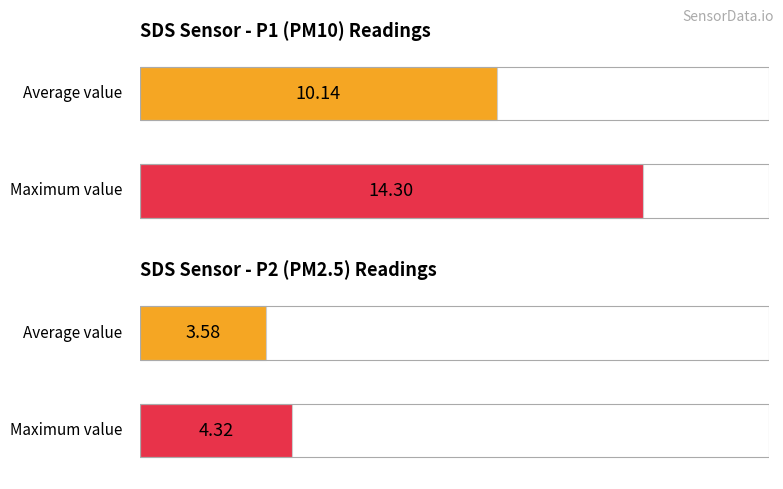

Is the value of SDS_P2 at 00:21 greater than the value of SDS_P1 at 00:07?

No